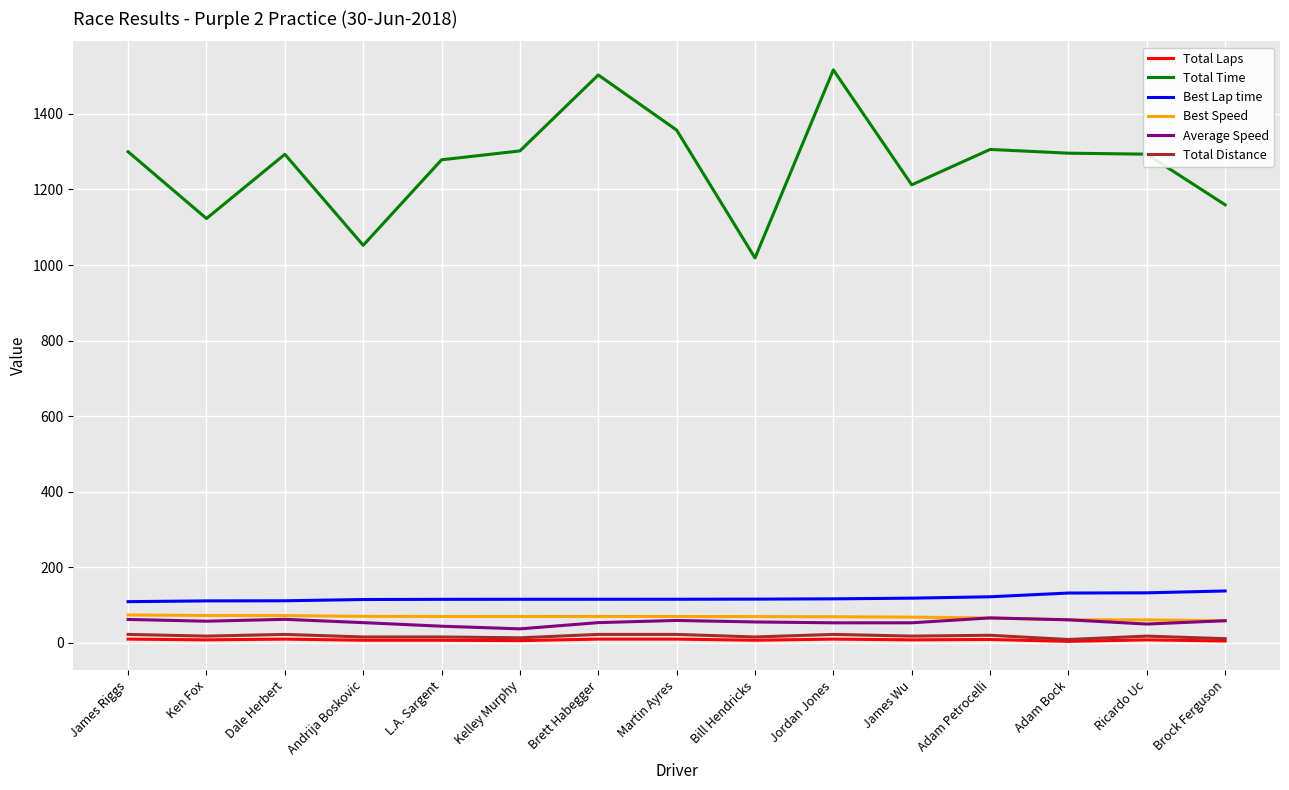

Which series has the largest range (max minus min)?

Total Time